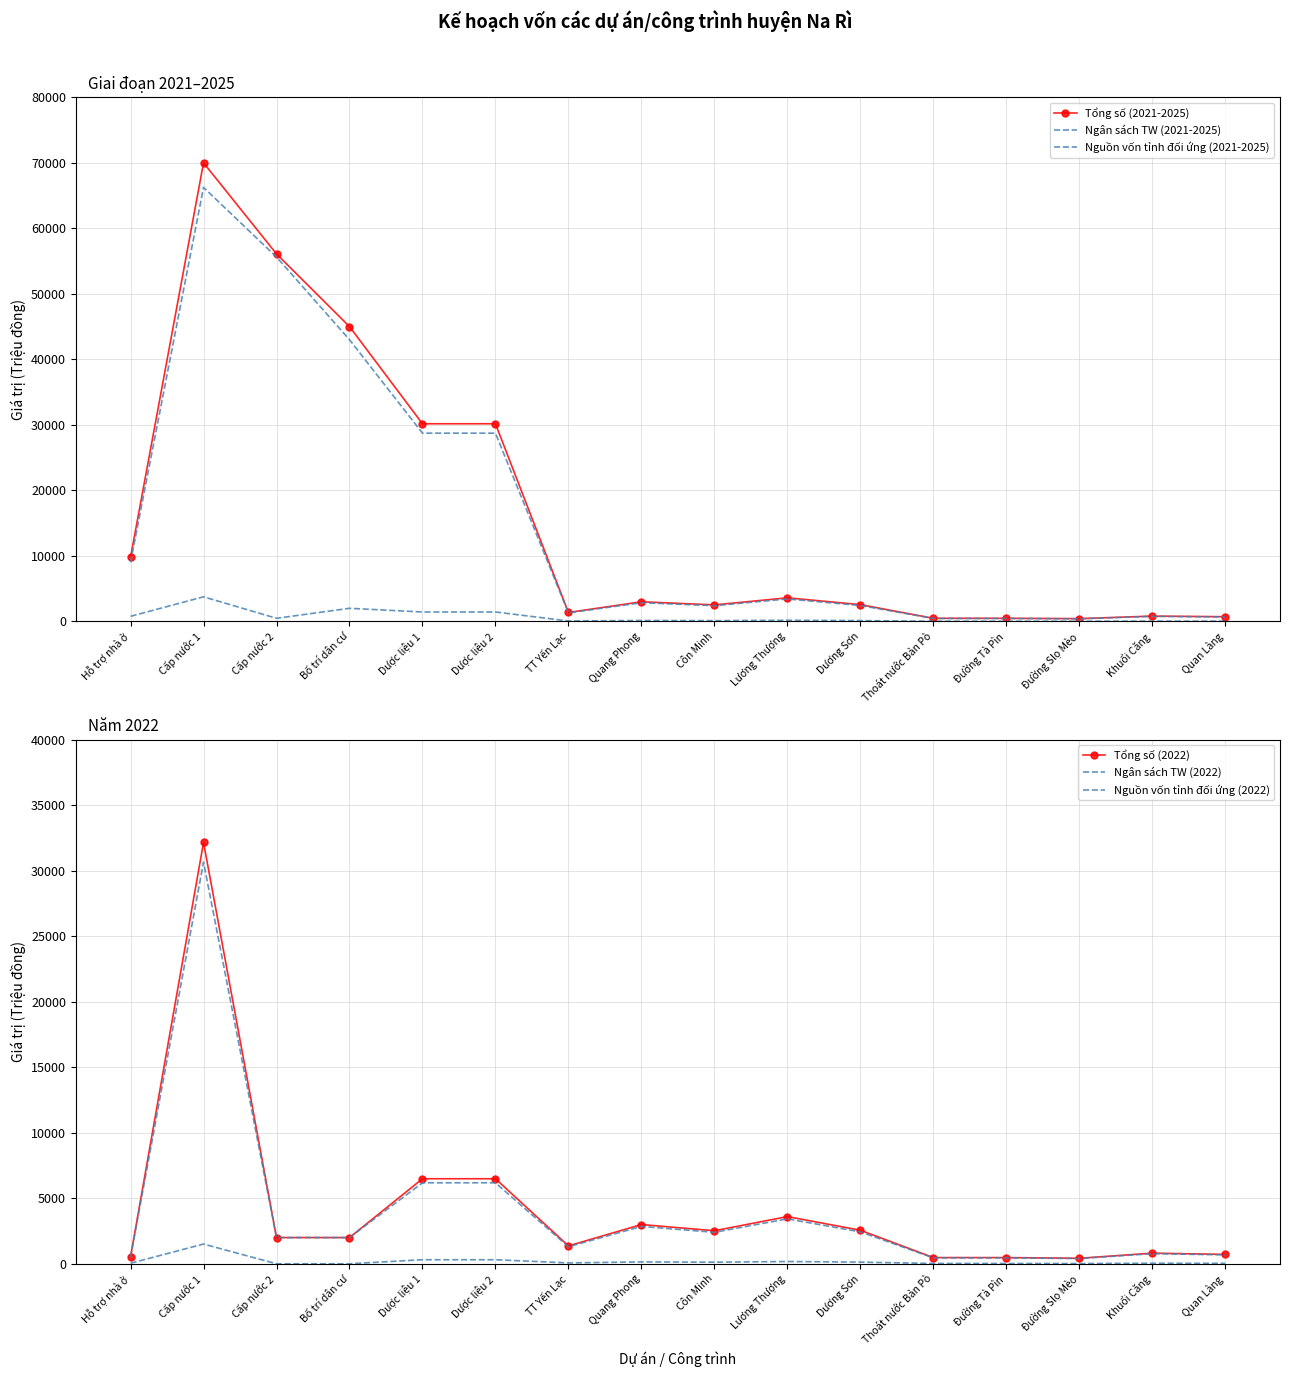

Reading left to right, transcribe all the data shown in this chart.

Tổng số (2021-2025): Hỗ trợ nhà ở=9796.0	Cấp nước 1=70000.0	Cấp nước 2=56092.0	Bố trí dân cư=45000.0	Dược liệu 1=30170.0	Dược liệu 2=30170.0	TT Yến Lạc=1365.0	Quang Phong=2994.0	Côn Minh=2520.0	Lương Thượng=3600.4	Dương Sơn=2558.8	Thoát nước Bản Pò=472.5	Đường Tà Pìn=472.5	Đường Slọ Mèo=420.0	Khuổi Căng=810.0	Quan Làng=714.0
Ngân sách TW (2021-2025): Hỗ trợ nhà ở=9020.0	Cấp nước 1=66247.0	Cấp nước 2=55618.0	Bố trí dân cư=43000.0	Dược liệu 1=28733.0	Dược liệu 2=28733.0	TT Yến Lạc=1300.0	Quang Phong=2851.4	Côn Minh=2400.0	Lương Thượng=3429.0	Dương Sơn=2433.0	Thoát nước Bản Pò=450.0	Đường Tà Pìn=450.0	Đường Slọ Mèo=400.0	Khuổi Căng=771.4	Quan Làng=680.0
Nguồn vốn tỉnh đối ứng (2021-2025): Hỗ trợ nhà ở=776.0	Cấp nước 1=3753.0	Cấp nước 2=474.0	Bố trí dân cư=2000.0	Dược liệu 1=1437.0	Dược liệu 2=1437.0	TT Yến Lạc=65.0	Quang Phong=142.6	Côn Minh=120.0	Lương Thượng=171.4	Dương Sơn=125.8	Thoát nước Bản Pò=22.5	Đường Tà Pìn=22.5	Đường Slọ Mèo=20.0	Khuổi Căng=38.6	Quan Làng=34.0
Tổng số (2022): Hỗ trợ nhà ở=530.0	Cấp nước 1=32157.0	Cấp nước 2=2000.0	Bố trí dân cư=2000.0	Dược liệu 1=6490.0	Dược liệu 2=6490.0	TT Yến Lạc=1365.0	Quang Phong=2994.0	Côn Minh=2520.0	Lương Thượng=3600.4	Dương Sơn=2558.8	Thoát nước Bản Pò=472.5	Đường Tà Pìn=472.5	Đường Slọ Mèo=420.0	Khuổi Căng=810.0	Quan Làng=714.0
Ngân sách TW (2022): Hỗ trợ nhà ở=490.0	Cấp nước 1=30651.0	Cấp nước 2=2000.0	Bố trí dân cư=2000.0	Dược liệu 1=6181.0	Dược liệu 2=6181.0	TT Yến Lạc=1300.0	Quang Phong=2851.4	Côn Minh=2400.0	Lương Thượng=3429.0	Dương Sơn=2433.0	Thoát nước Bản Pò=450.0	Đường Tà Pìn=450.0	Đường Slọ Mèo=400.0	Khuổi Căng=771.4	Quan Làng=680.0
Nguồn vốn tỉnh đối ứng (2022): Hỗ trợ nhà ở=40.0	Cấp nước 1=1506.0	Cấp nước 2=0.0	Bố trí dân cư=0.0	Dược liệu 1=309.0	Dược liệu 2=309.0	TT Yến Lạc=65.0	Quang Phong=142.6	Côn Minh=120.0	Lương Thượng=171.4	Dương Sơn=125.8	Thoát nước Bản Pò=22.5	Đường Tà Pìn=22.5	Đường Slọ Mèo=20.0	Khuổi Căng=38.6	Quan Làng=34.0